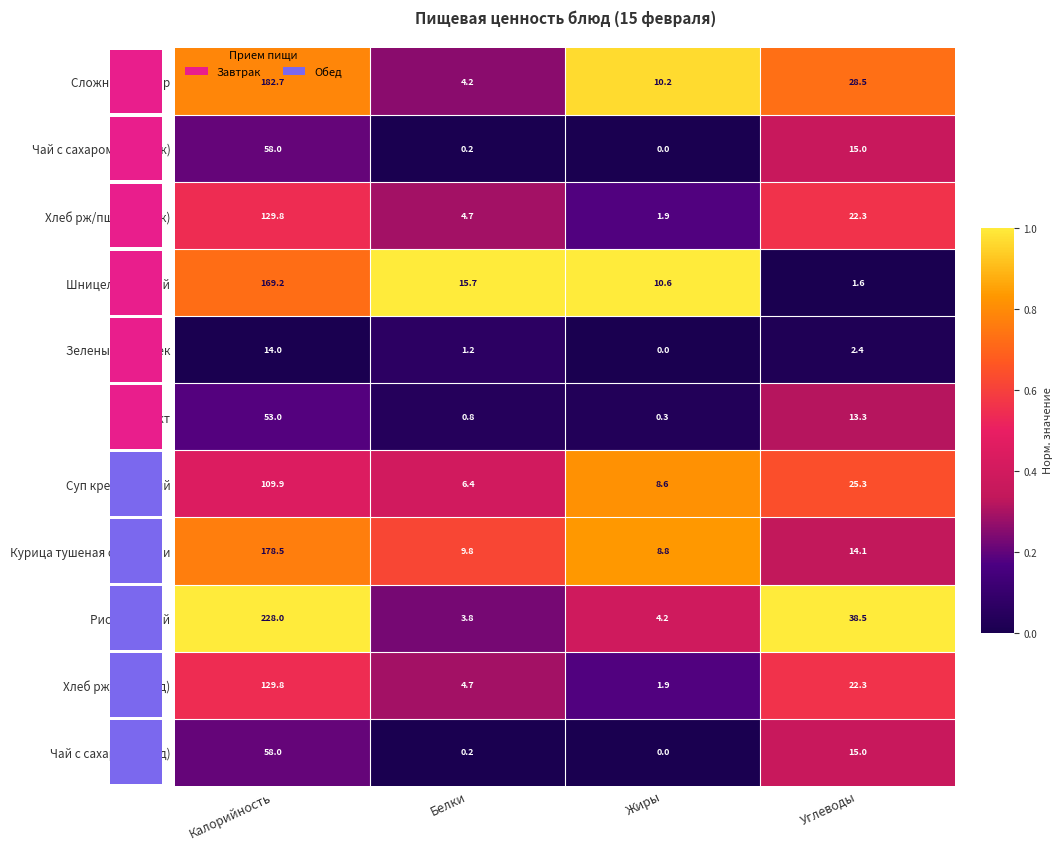

The value of Зеленый горошек at Белки is 2.0. True or false?

False